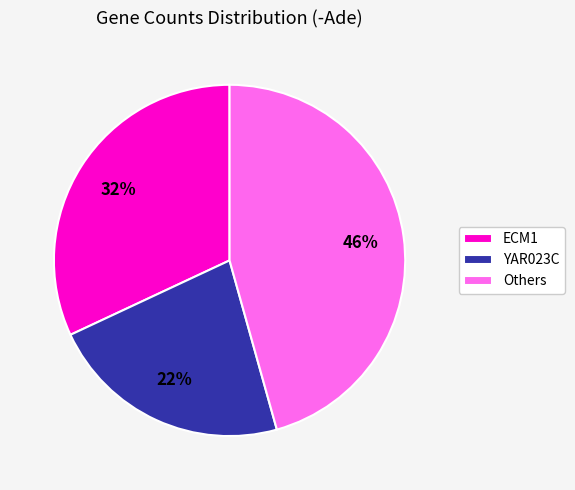

Count the number of slices in the pie.

3